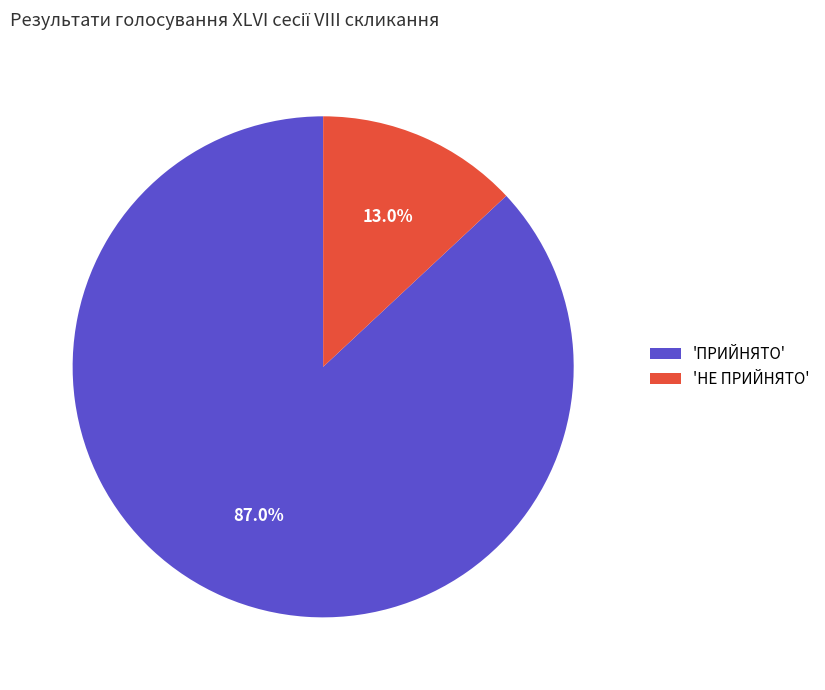

Rank the categories by value from lowest to highest.

'НЕ ПРИЙНЯТО', 'ПРИЙНЯТО'